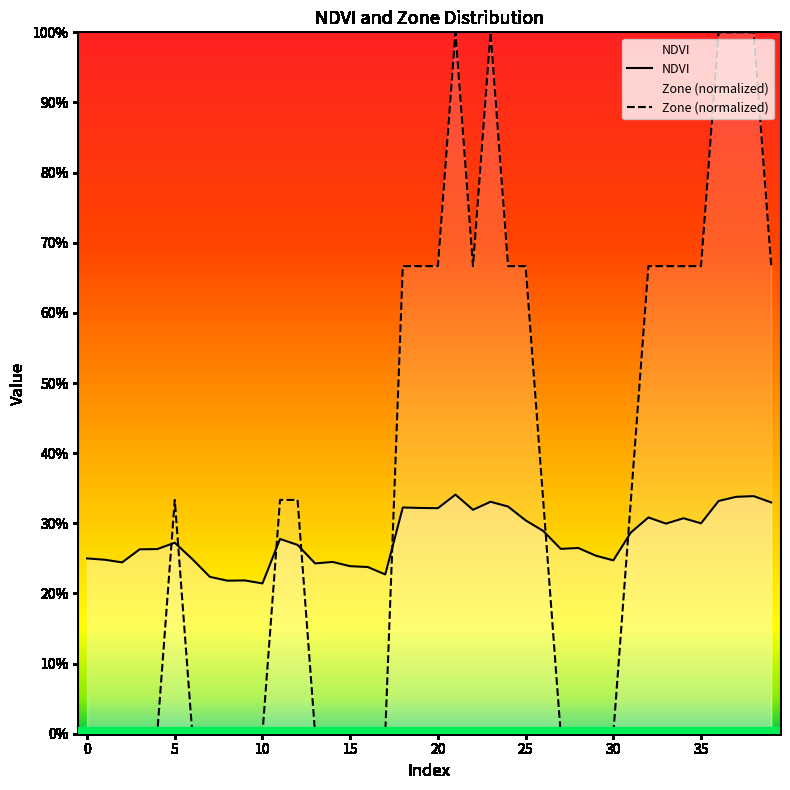

What is the greatest value displayed?

1.0